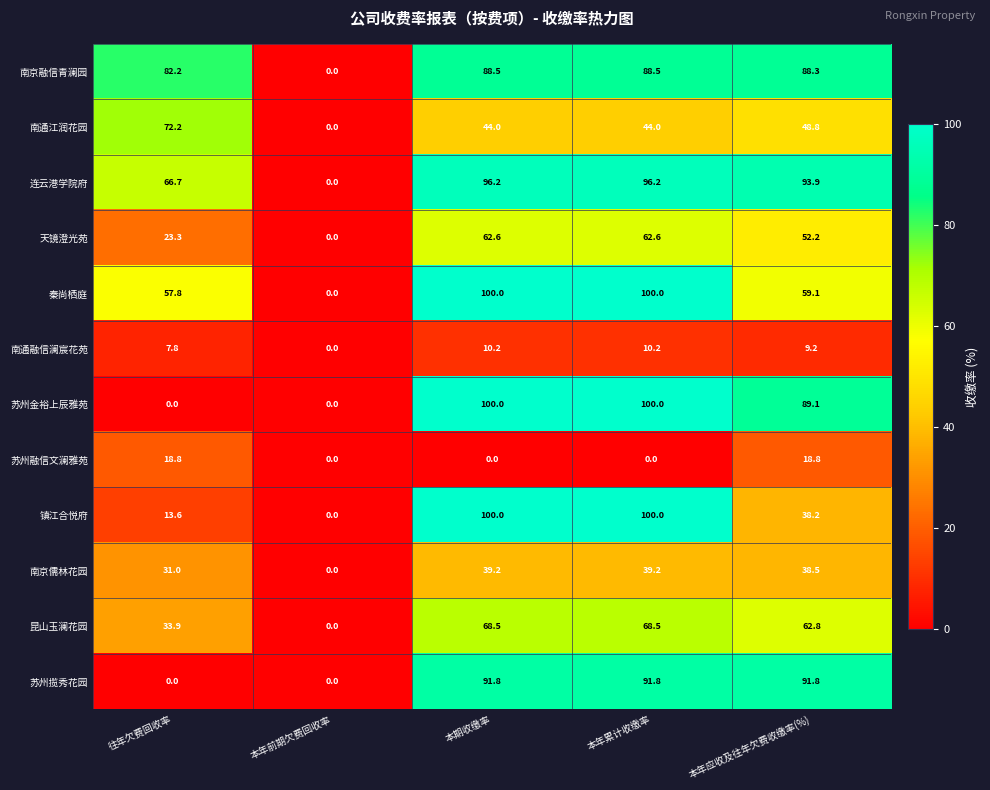

Count the number of data series in this chart.

12